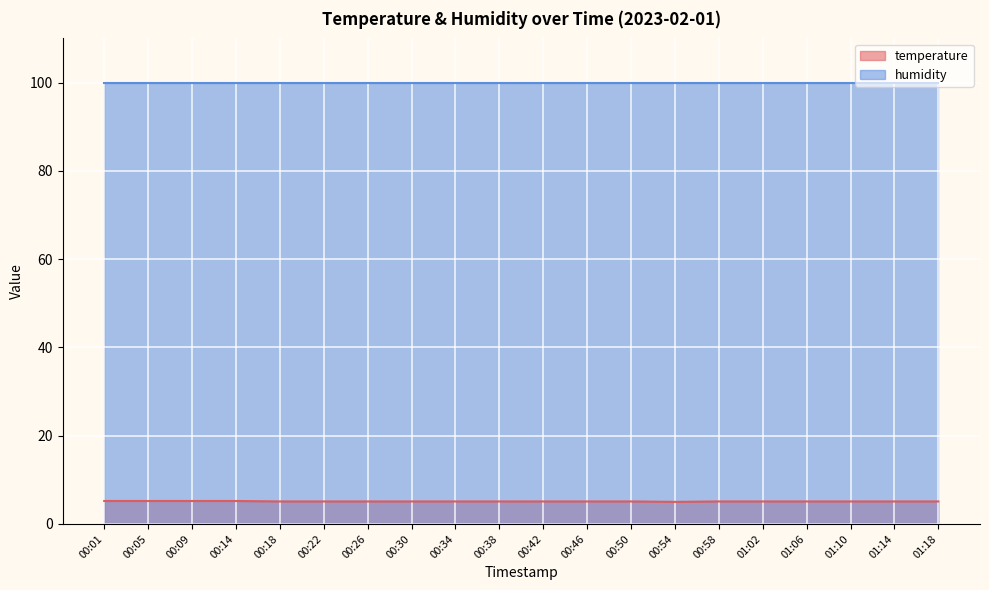

What is the minimum value shown in the chart?

5.0